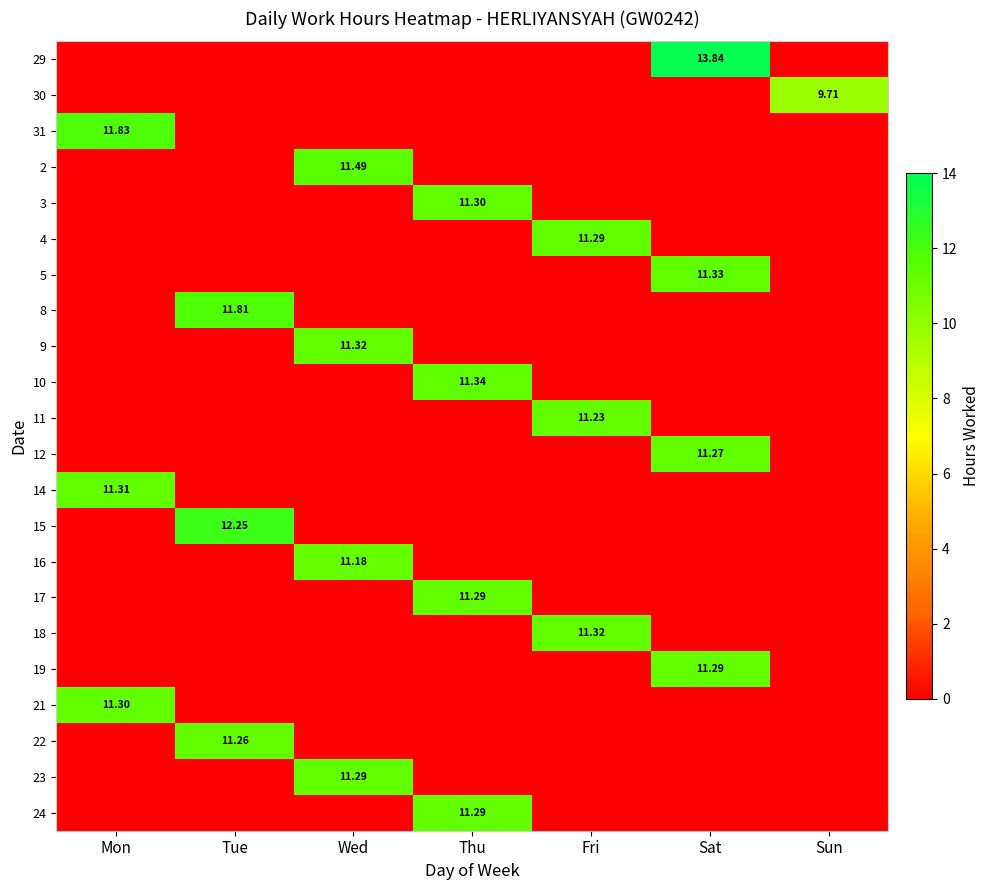

How many values in 22 are above zero?

1